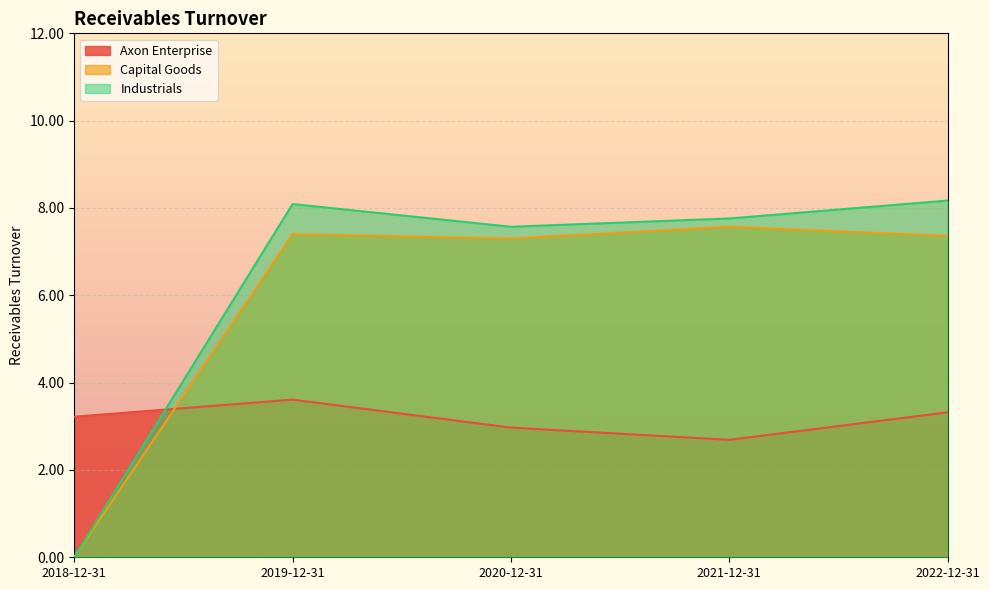

How many lines are shown in the chart?

3